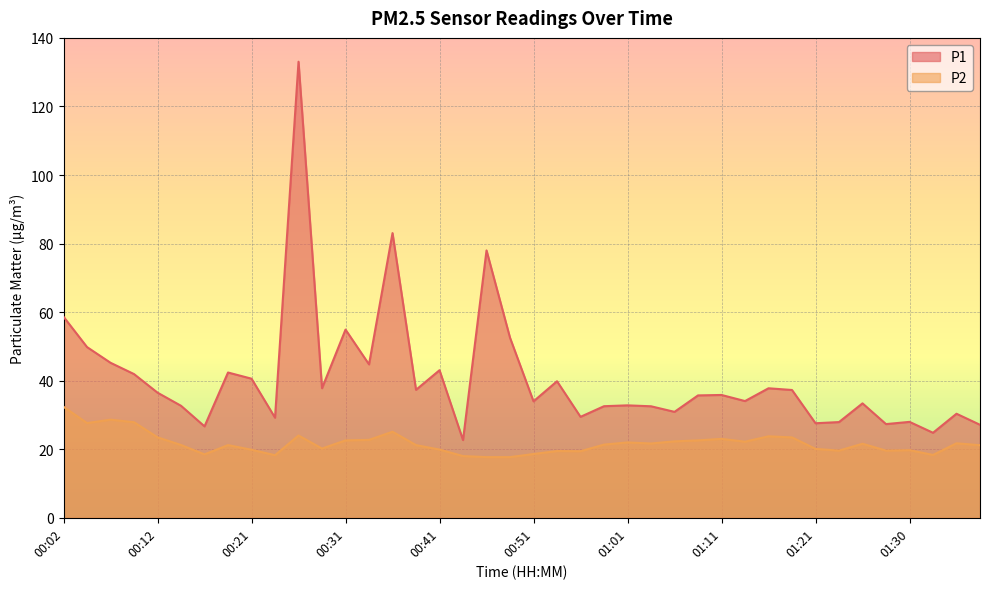

Reading left to right, what are all the values shown in this chart?

P1: 58.6	49.8	45.2	41.9	36.5	32.7	26.7	42.4	40.6	29.2	133.1	37.8	54.9	44.8	83.0	37.3	43.0	22.7	78.0	52.5	34.0	39.8	29.4	32.5	32.8	32.5	30.9	35.7	35.8	34.0	37.8	37.3	27.6	27.9	33.4	27.3	28.0	24.8	30.4	27.1
P2: 32.4	27.6	28.6	27.9	23.5	21.2	18.5	21.2	19.9	18.2	24.0	20.2	22.6	22.7	25.1	21.2	19.9	18.0	17.7	17.7	18.6	19.5	19.4	21.4	22.0	21.7	22.3	22.6	23.0	22.2	23.8	23.4	20.1	19.6	21.6	19.6	19.7	18.3	21.7	21.2